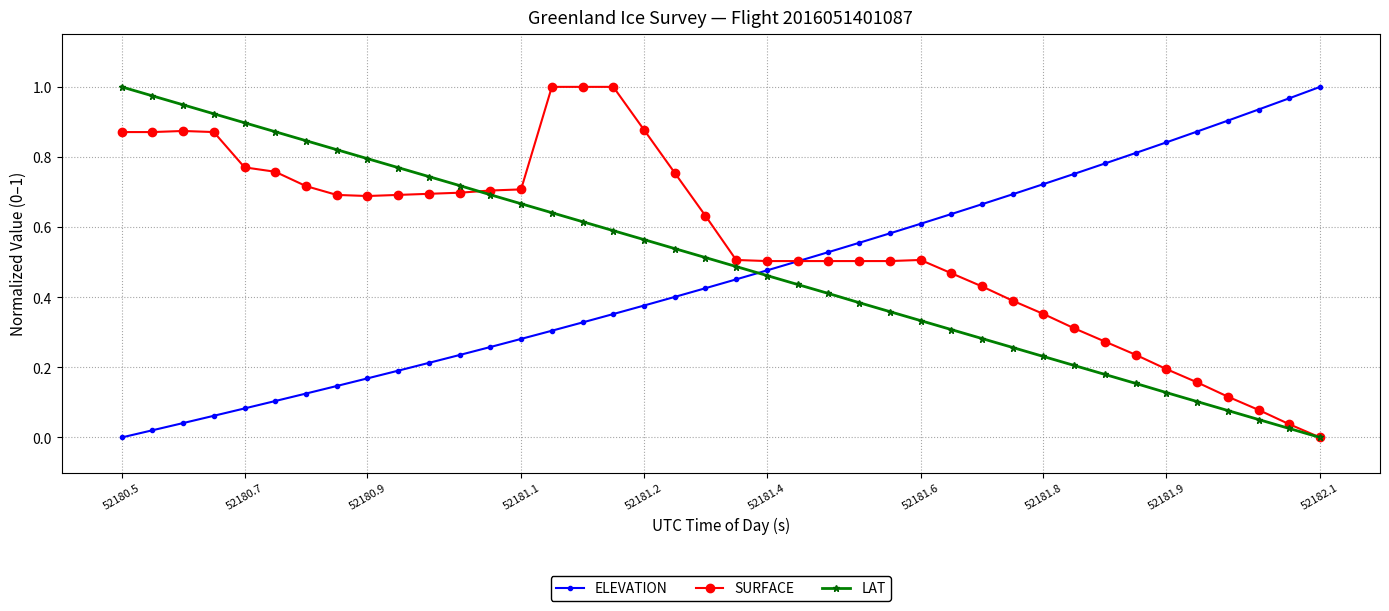

What are all the series names shown in the legend?

ELEVATION, SURFACE, LAT